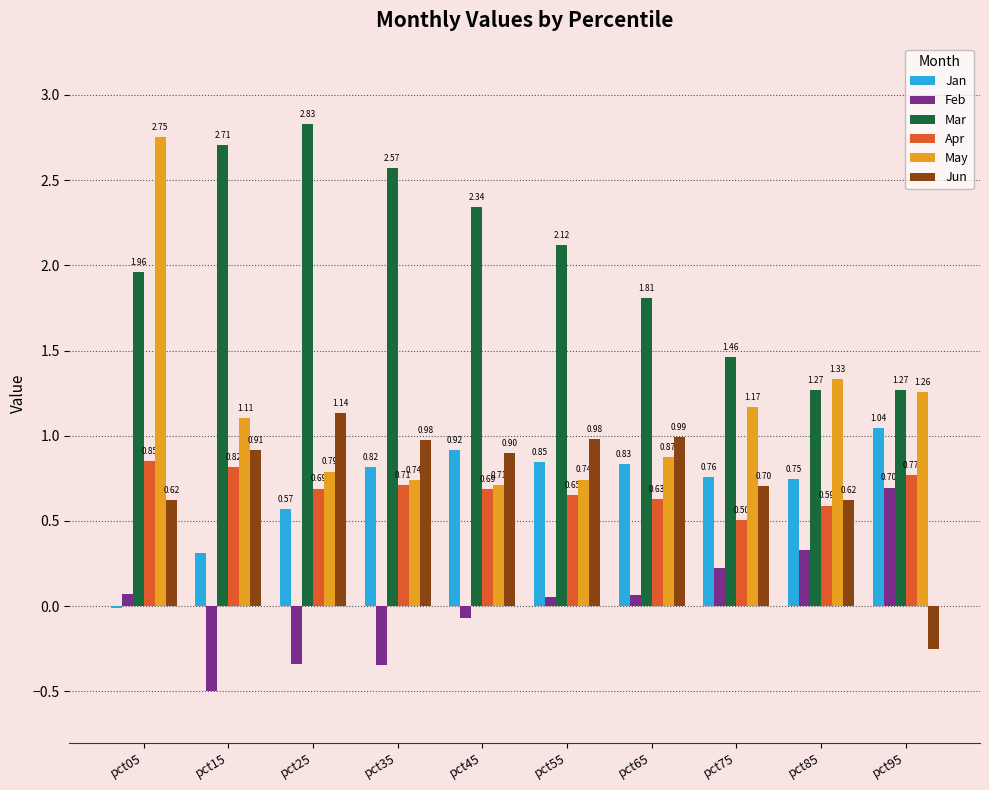

True or false: Jan has a value of 1.8 at pct95.

False